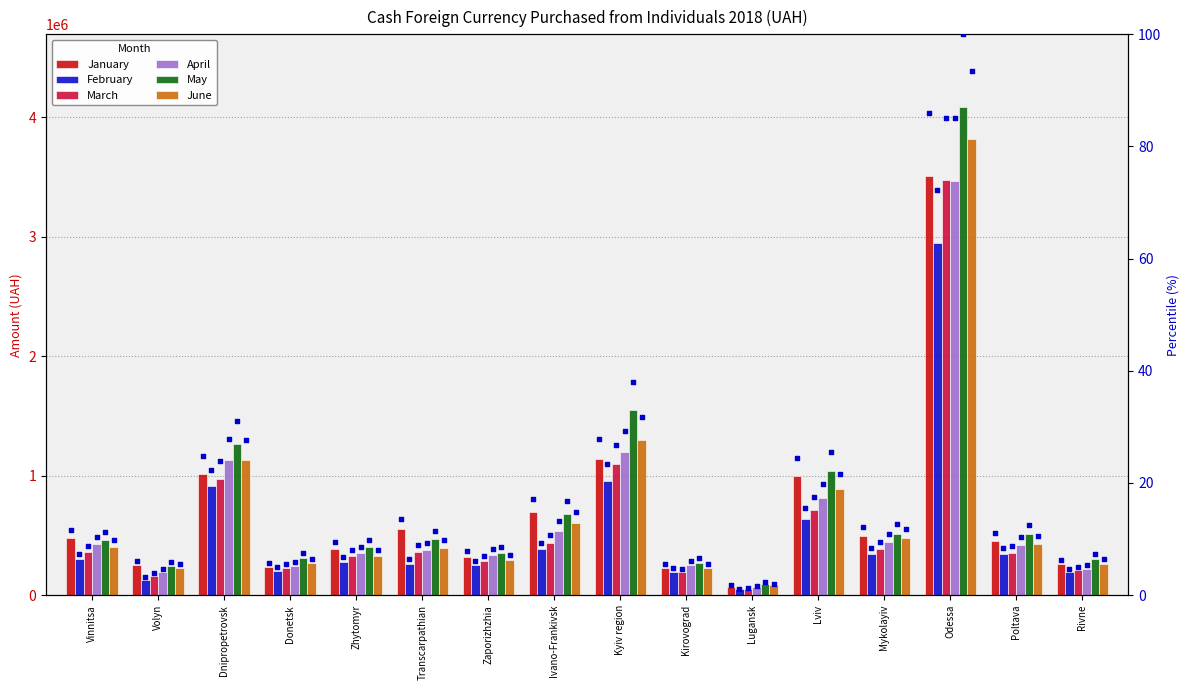

Is the value of April at Transcarpathian greater than the value of May at Ivano-Frankivsk?

No